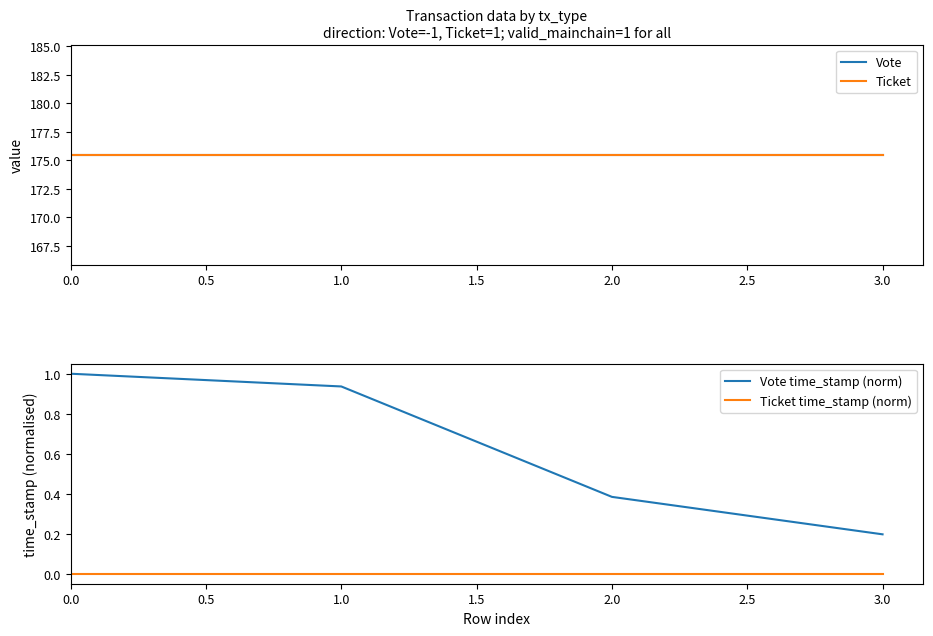

Which series has the largest total across all categories?

Vote